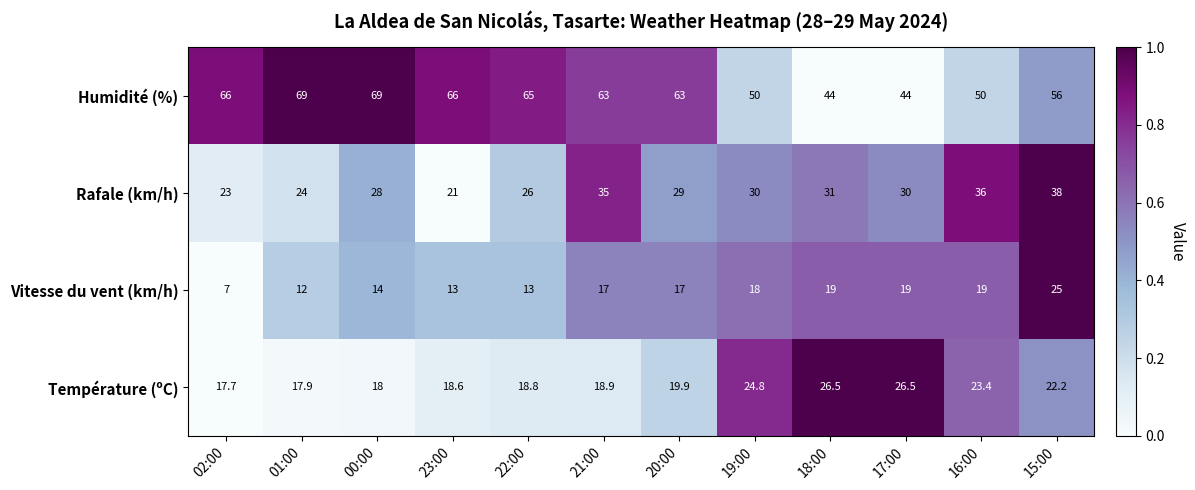

The value of Rafale (km/h) at 21:00 is 24.4. True or false?

False